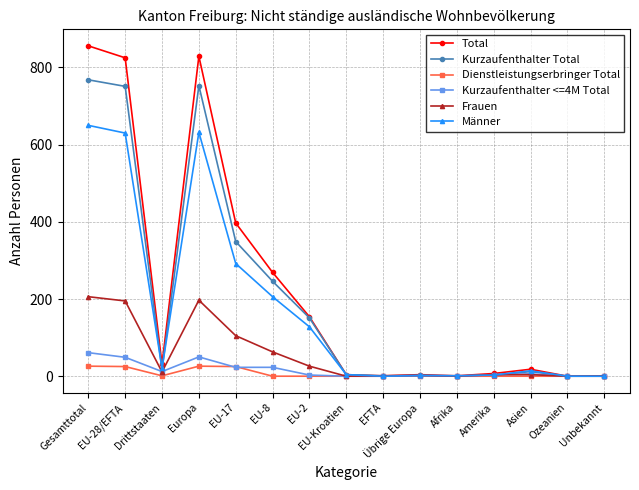

Which series has the largest range (max minus min)?

Total